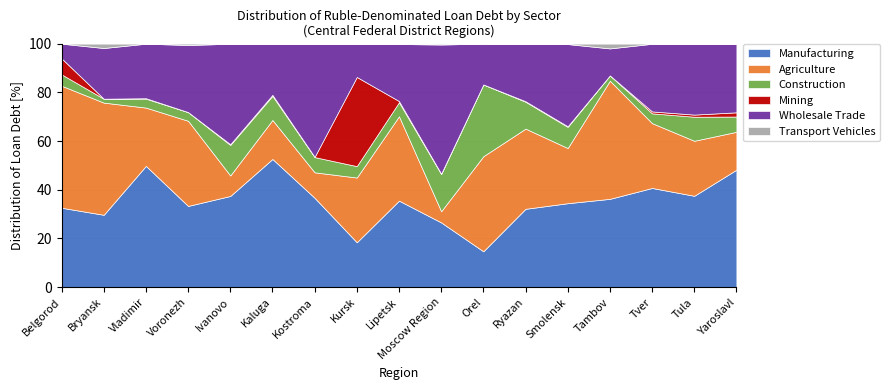

What is the lowest value of the Manufacturing series?

14.7